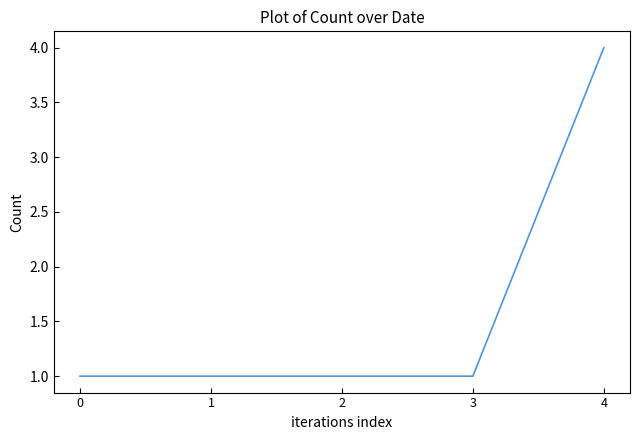

True or false: the data has more than 2 interior local peaks.

False